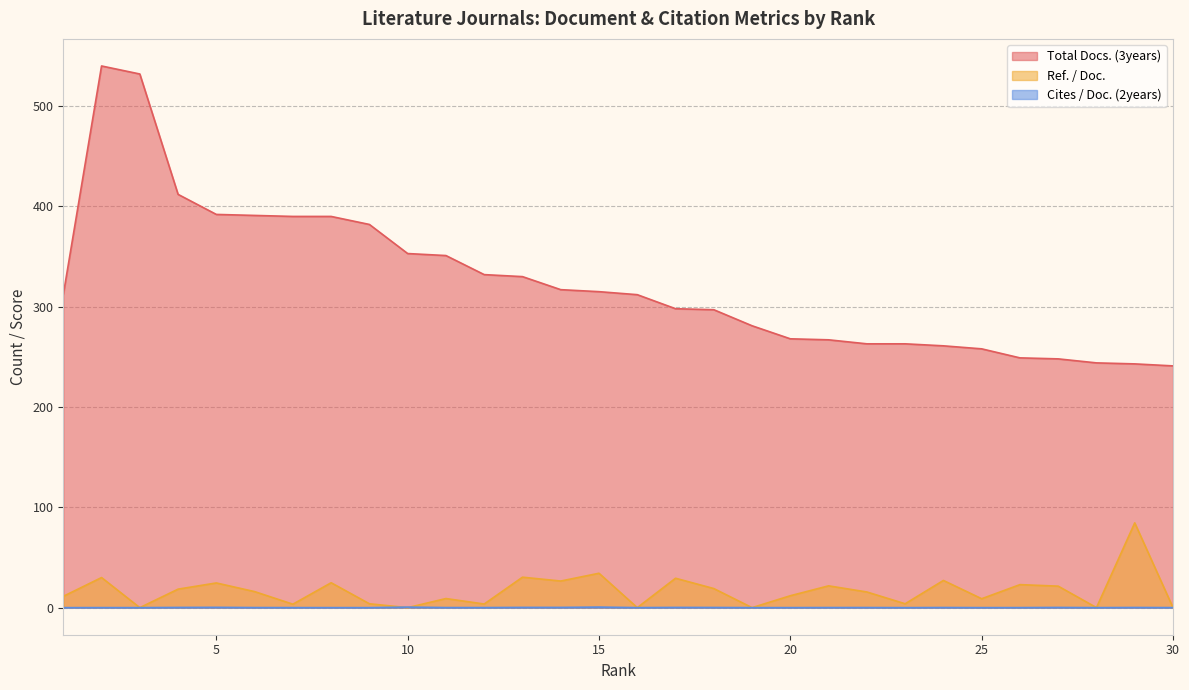

Reading left to right, extract all data points from this chart.

Total Docs. (3years): 1=312.0	2=540.0	3=532.0	4=412.0	5=392.0	6=391.0	7=390.0	8=390.0	9=382.0	10=353.0	11=351.0	12=332.0	13=330.0	14=317.0	15=315.0	16=312.0	17=298.0	18=297.0	19=281.0	20=268.0	21=267.0	22=263.0	23=263.0	24=261.0	25=258.0	26=249.0	27=248.0	28=244.0	29=243.0	30=241.0
Ref. / Doc.: 1=11.3	2=30.0	3=0.0	4=18.4	5=24.6	6=16.0	7=3.4	8=24.8	9=3.9	10=0.0	11=9.1	12=3.6	13=30.4	14=26.5	15=34.3	16=0.0	17=29.3	18=19.0	19=0.0	20=11.9	21=21.7	22=15.6	23=3.9	24=27.1	25=8.9	26=22.9	27=21.4	28=0.0	29=84.5	30=0.0
Cites / Doc. (2years): 1=0.0	2=0.0	3=0.0	4=0.2	5=0.3	6=0.1	7=0.0	8=0.0	9=0.0	10=0.5	11=0.1	12=0.1	13=0.2	14=0.2	15=0.6	16=0.0	17=0.2	18=0.2	19=0.0	20=0.0	21=0.1	22=0.1	23=0.0	24=0.1	25=0.0	26=0.0	27=0.2	28=0.0	29=0.1	30=0.0